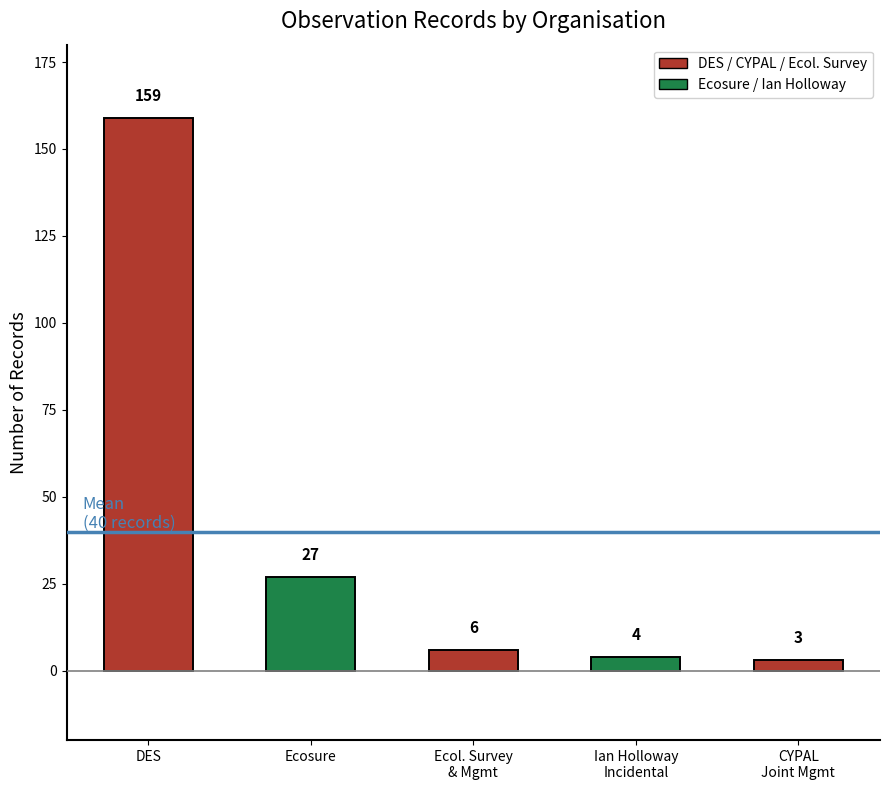

What is the label of the 1st bar from the left?

DES